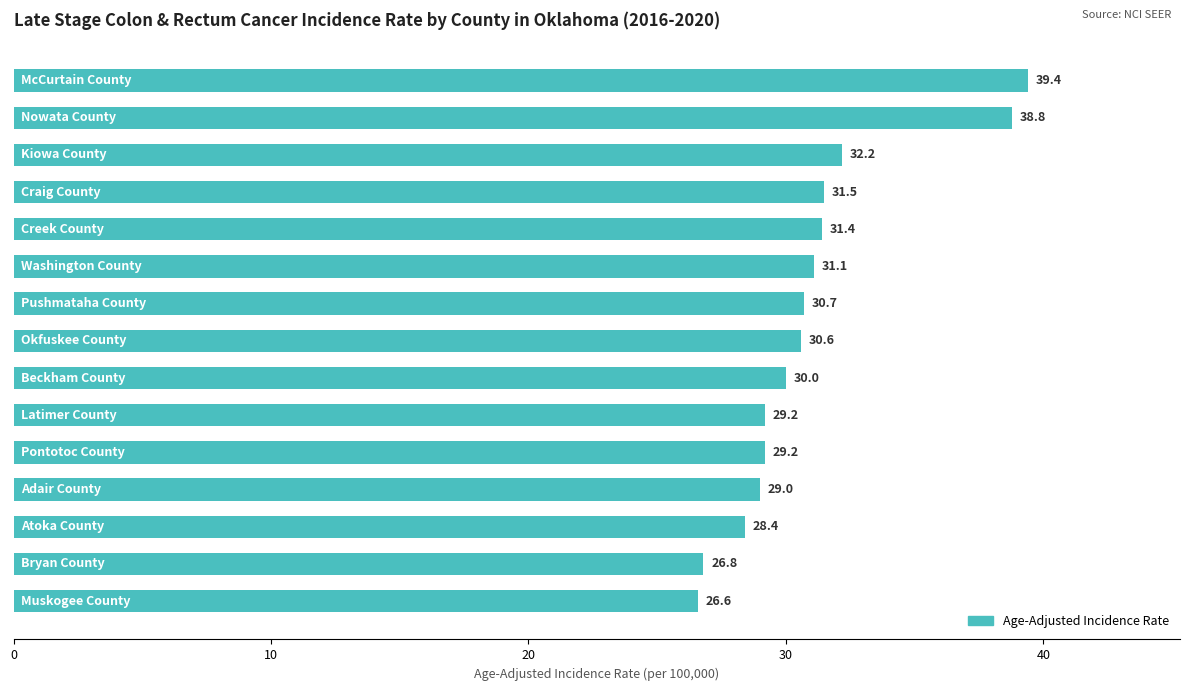

What is the minimum value shown in the chart?

26.6